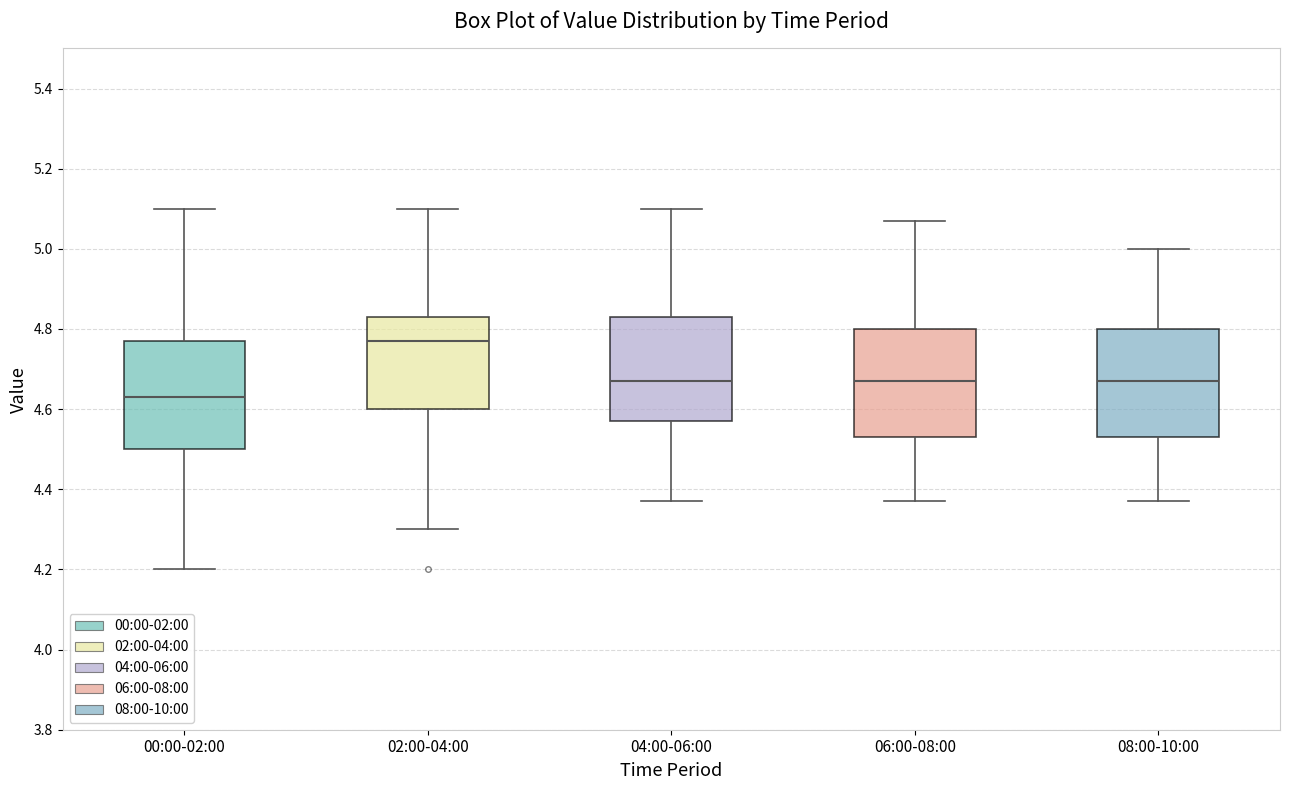

Reading left to right, transcribe this box plot: for each box, give where its median line is, the range the box spans, and where its two whiskers end, as read against the y-axis. The values are not printed on the chart, so give them approximately, as read against the axis.

00:00-02:00: median 4.64, box 4.50 to 4.78, whiskers 4.20 to 5.10
02:00-04:00: median 4.78, box 4.60 to 4.84, whiskers 4.30 to 5.10
04:00-06:00: median 4.68, box 4.58 to 4.84, whiskers 4.38 to 5.10
06:00-08:00: median 4.68, box 4.54 to 4.80, whiskers 4.38 to 5.08
08:00-10:00: median 4.68, box 4.54 to 4.80, whiskers 4.38 to 5.00